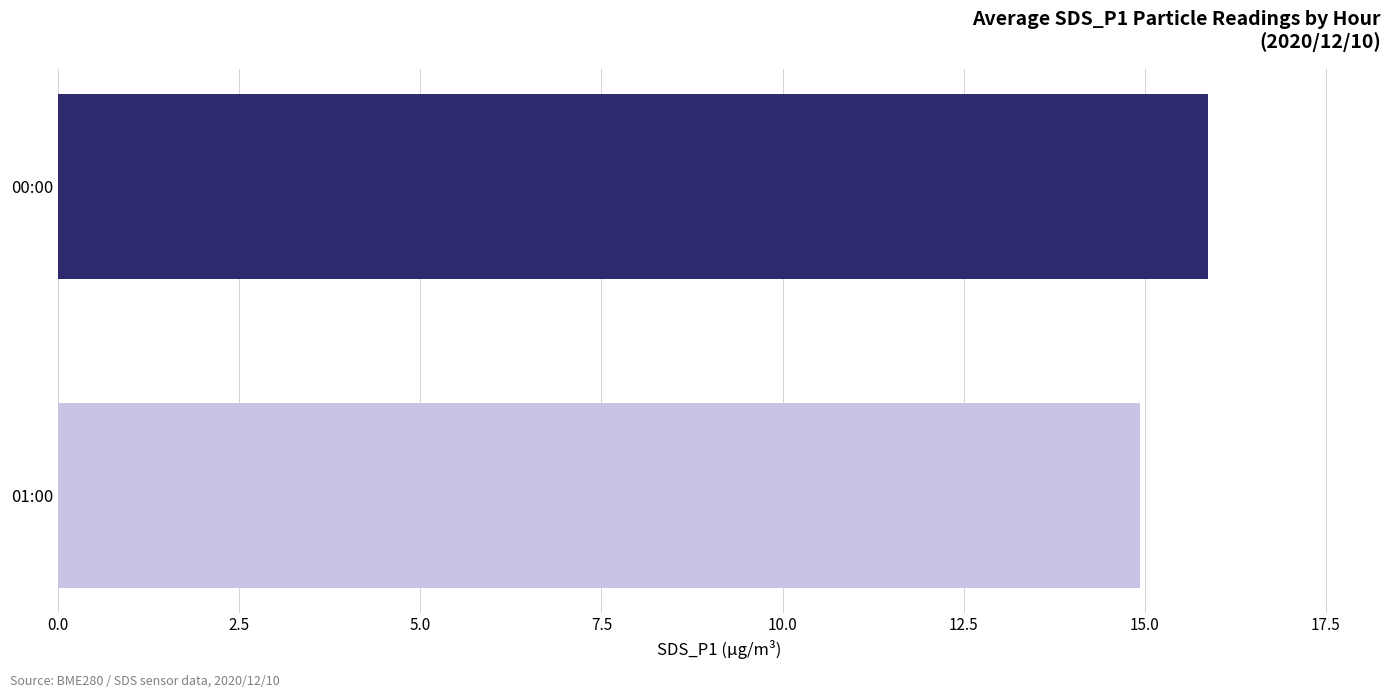

The value at 01:00 is 14.9. True or false?

True